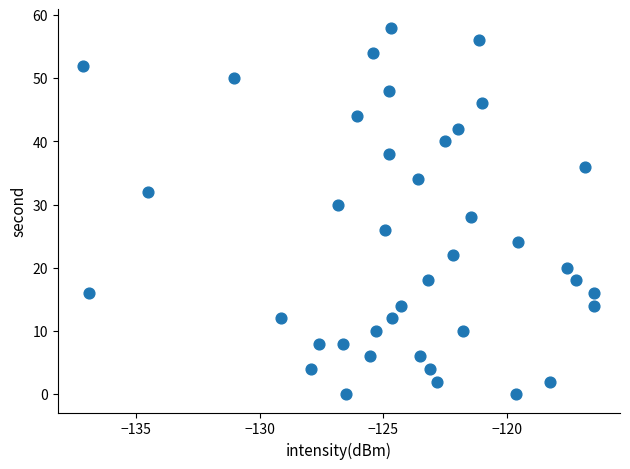

What is the range of Y values (max minus min)?

58